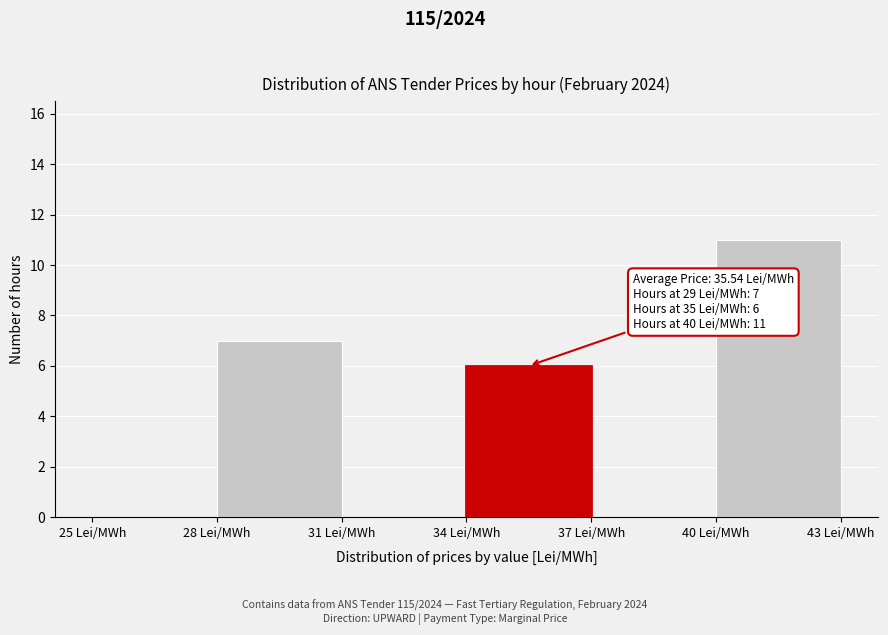

Over which range of the x-axis is the bar tallest?

40 to 43